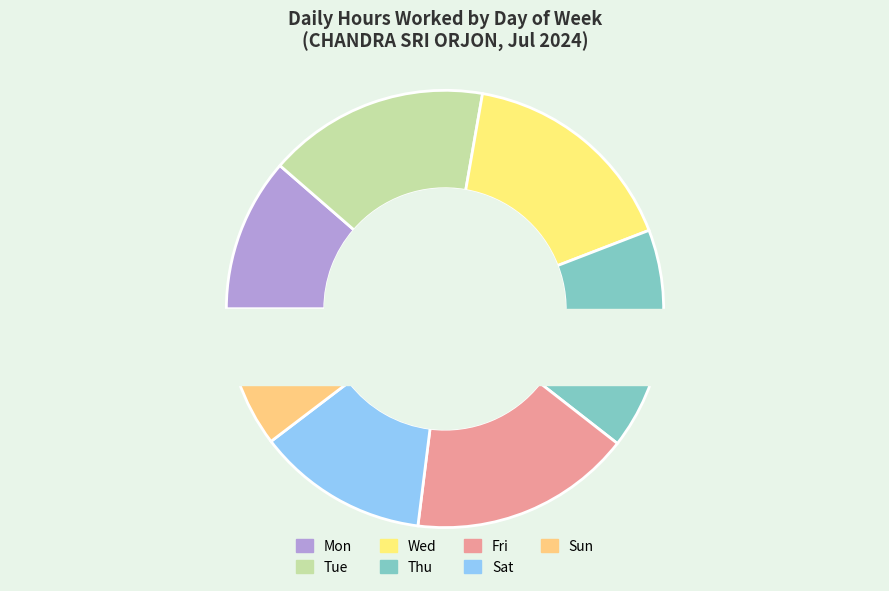

How many segments does this pie chart have?

7